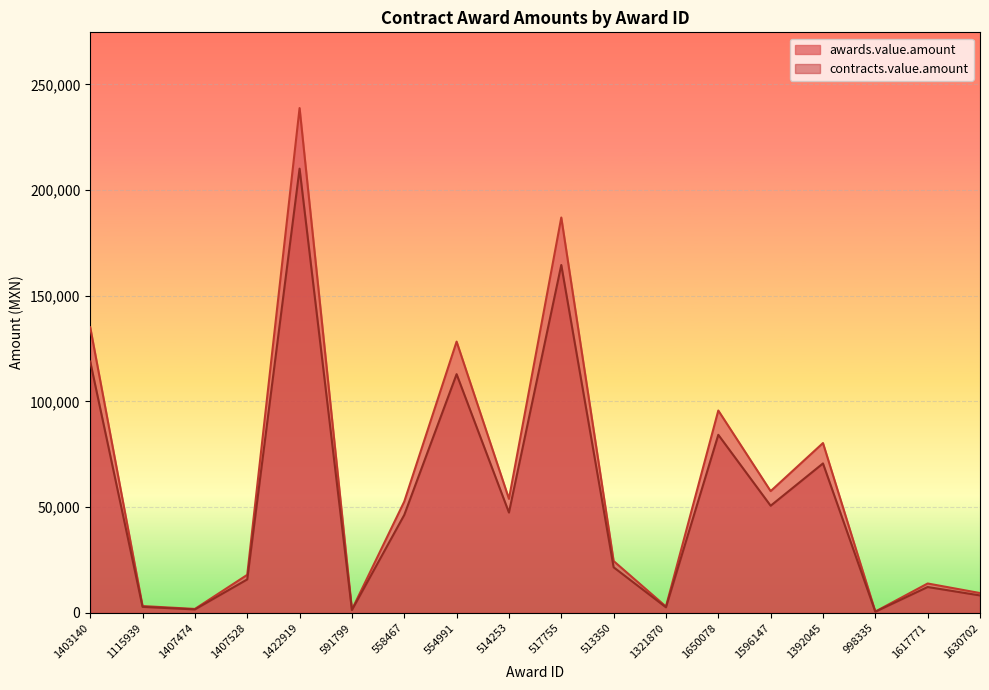

What is the maximum value for contracts.value.amount?

210127.0